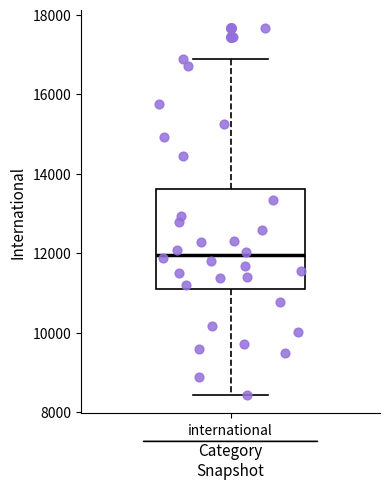

Read this box plot against the y-axis: the position of the median line, the range covered by the box, and the ends of both whiskers. The values are not printed on the chart, so give them approximately, as read against the axis.

median 12000, box 11000 to 13600, whiskers 8400 to 16800